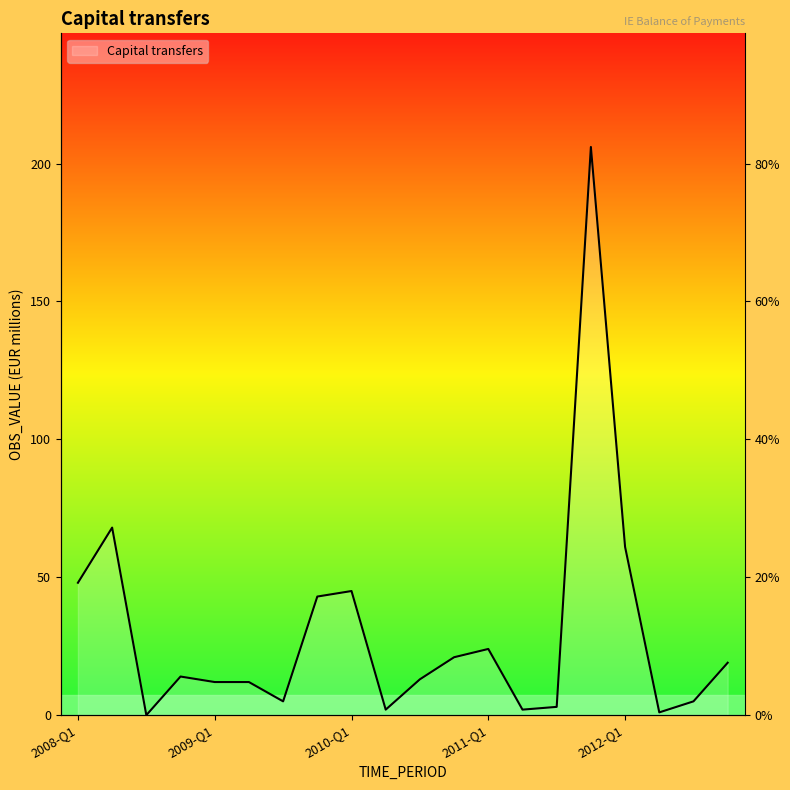

Where does the data first go above 14?

2008-Q1